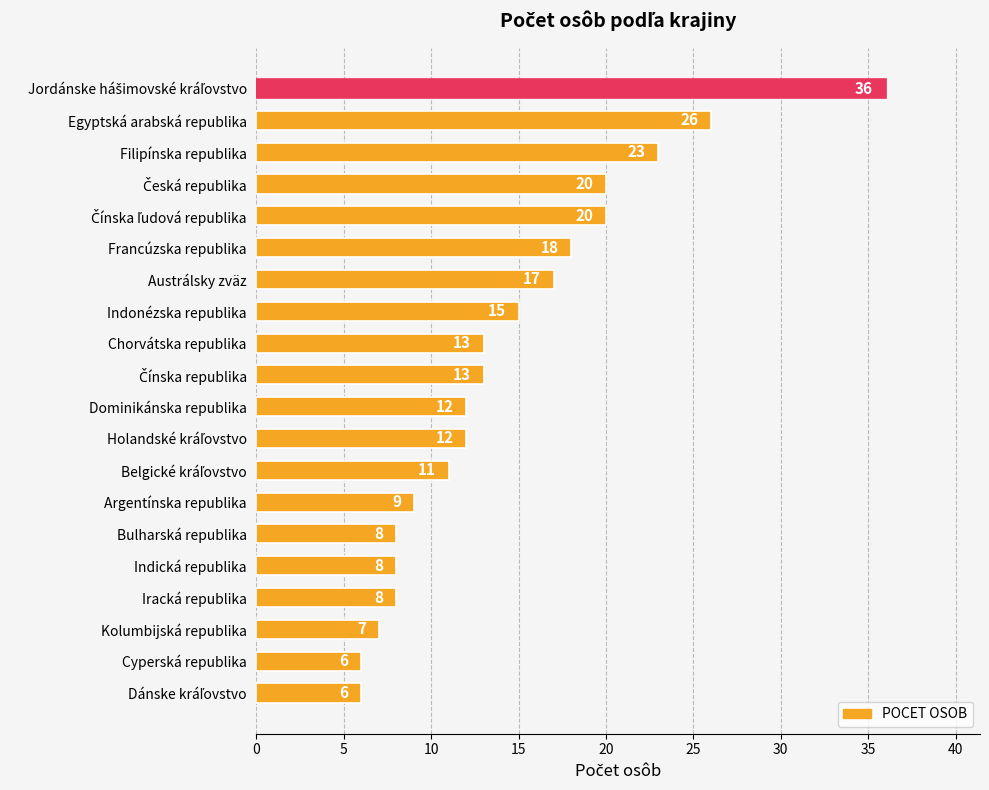

What is the average value?

14